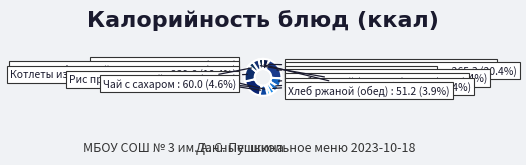

What portion of the pie excludes Хлеб ржаной (завтрак)?

96.1%